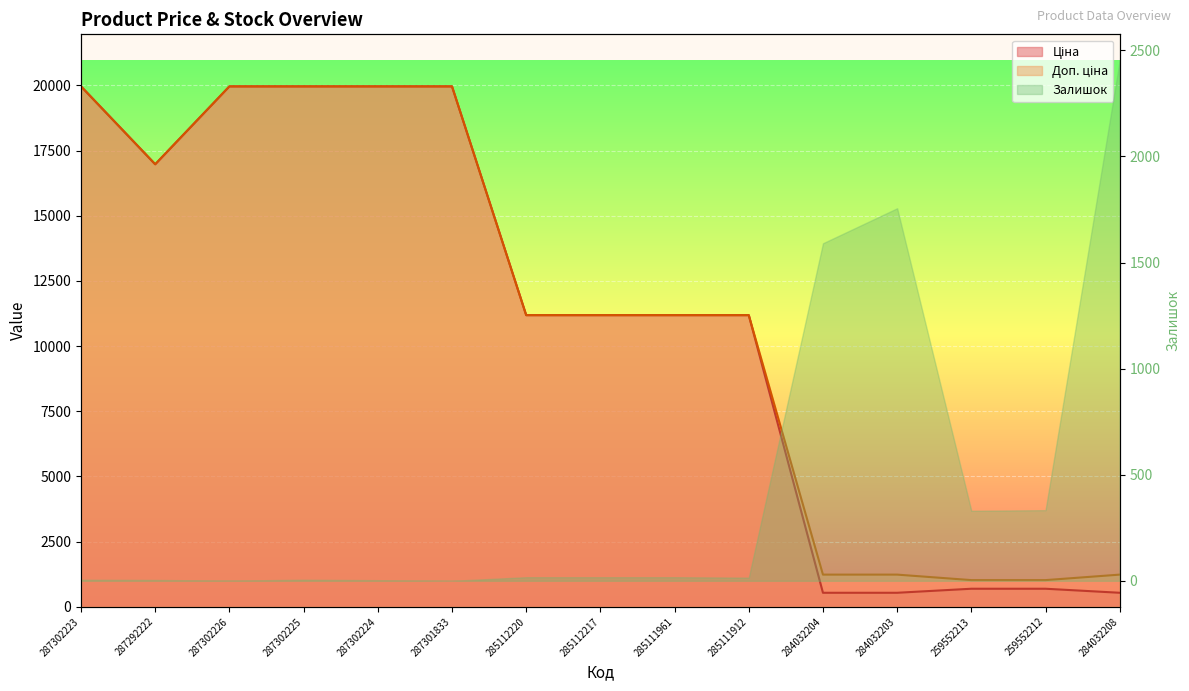

Rank the categories by Доп. ціна value from lowest to highest.

259552213, 259552212, 284032204, 284032203, 284032208, 285112220, 285112217, 285111961, 285111912, 287292222, 287302223, 287302226, 287302225, 287302224, 287301833